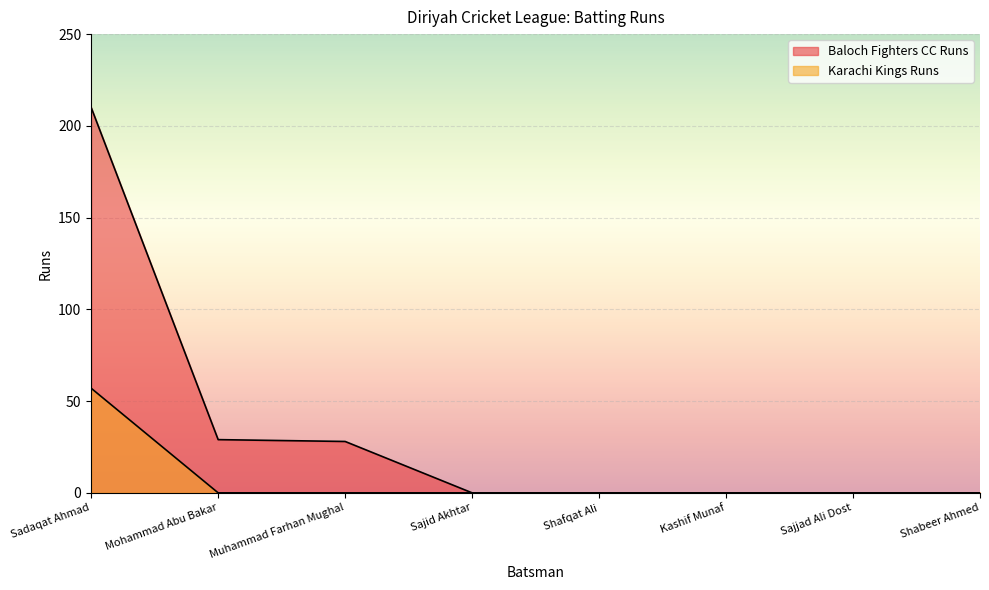

What is the approximate value of Baloch Fighters CC Runs at Muhammad Farhan Mughal?

28